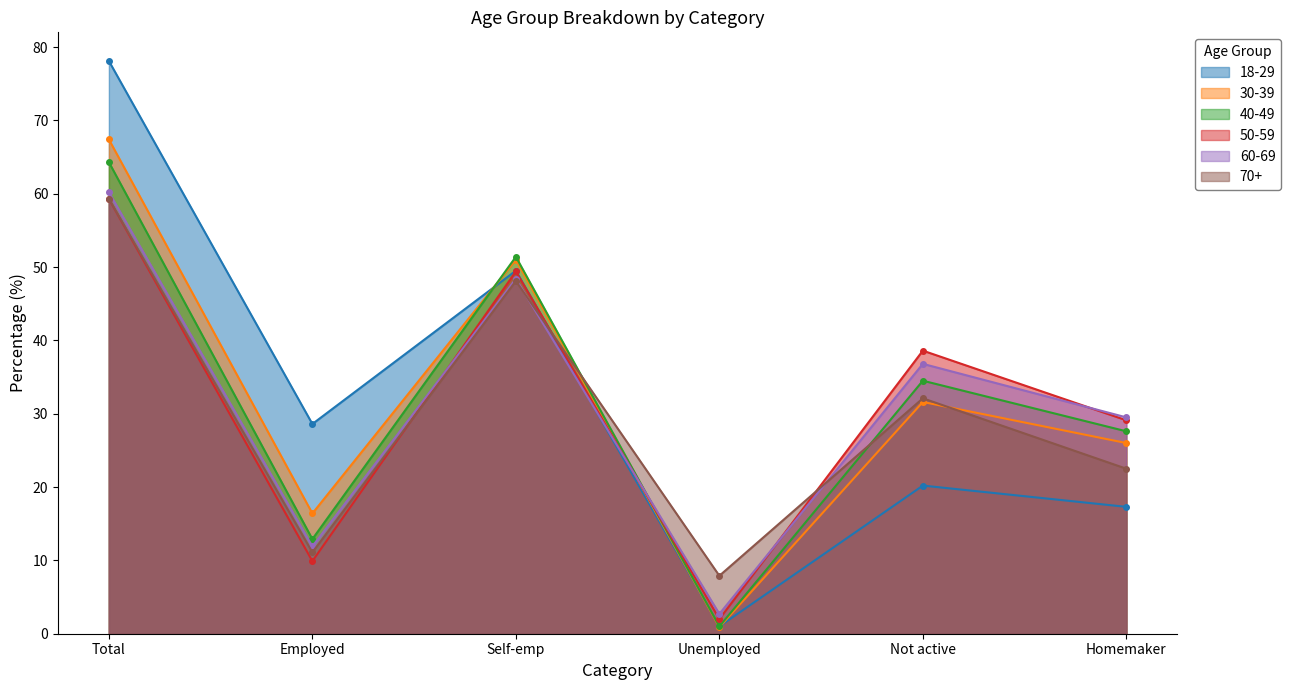

At which category does the chart reach its peak across all series?

Total